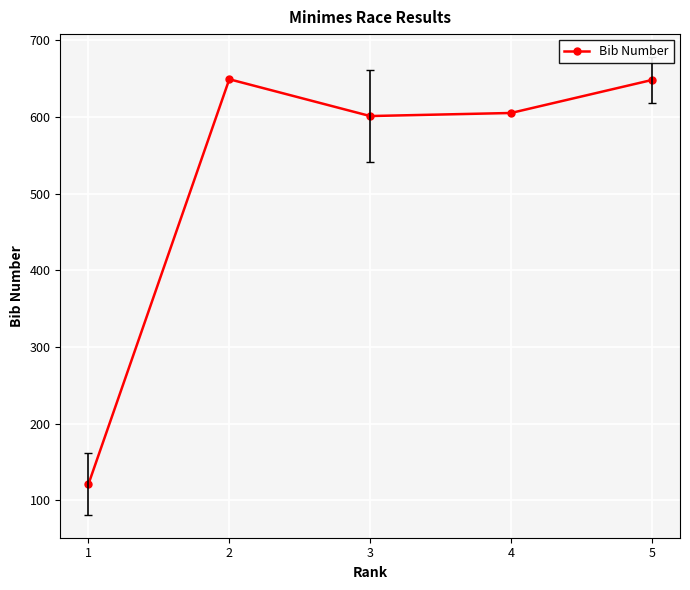

What is the difference between the second highest and second lowest values?

47